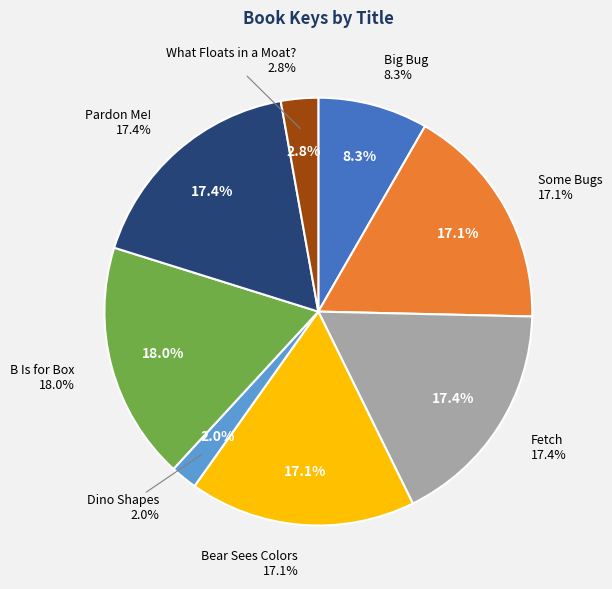

To the nearest percent, what is the difference between the Big Bug and Bear Sees Colors slice percentages?

9%